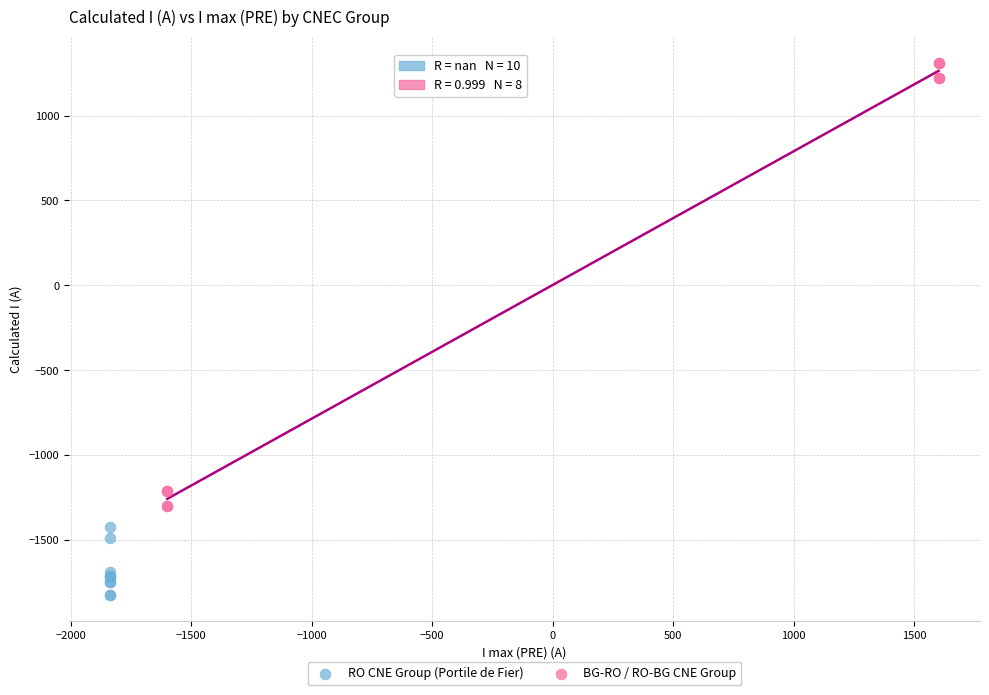

Which series contains the highest Y value?

BG-RO / RO-BG CNE Group